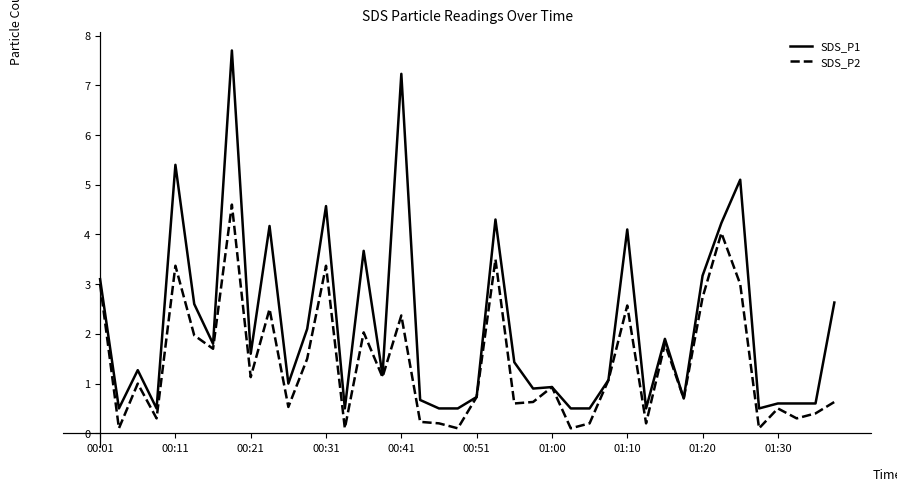

True or false: SDS_P1 has more than 2 points higher than both neighbors.

True